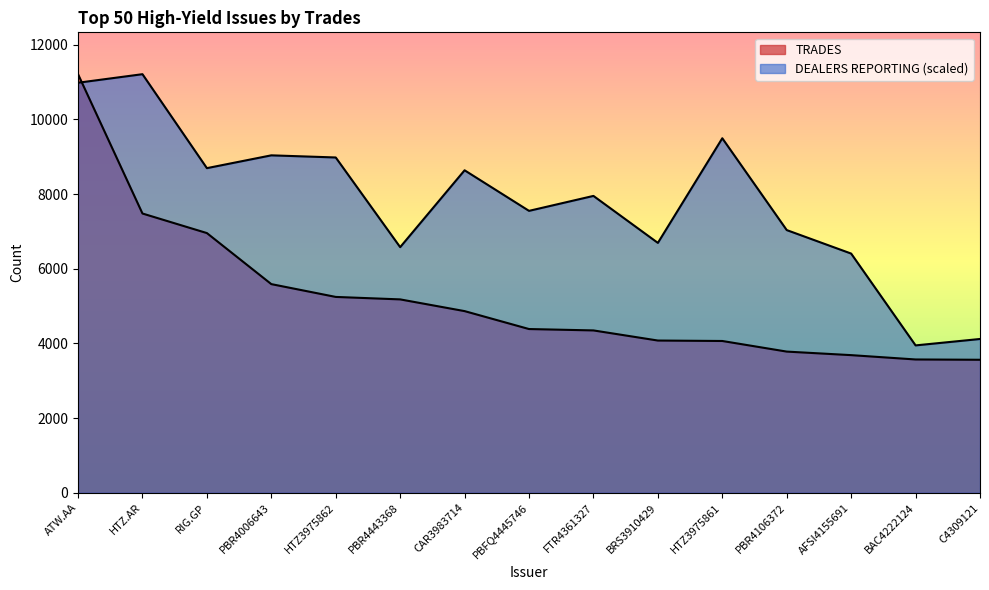

What is the sum of all DEALERS REPORTING values?

117294.2